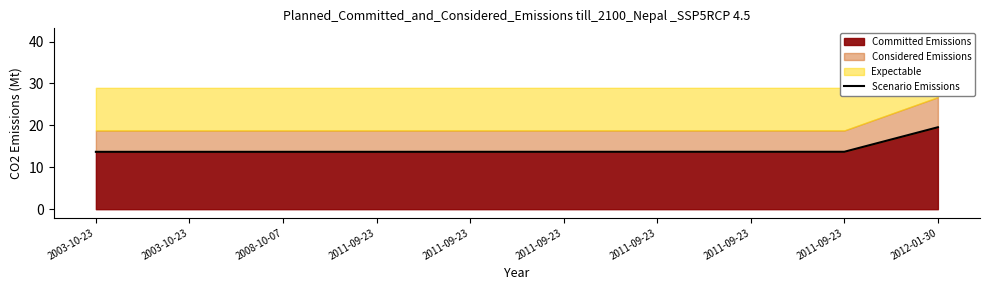

Rank the categories by value from lowest to highest.

2003-10-23, 2003-10-23, 2008-10-07, 2011-09-23, 2011-09-23, 2011-09-23, 2011-09-23, 2011-09-23, 2011-09-23, 2012-01-30